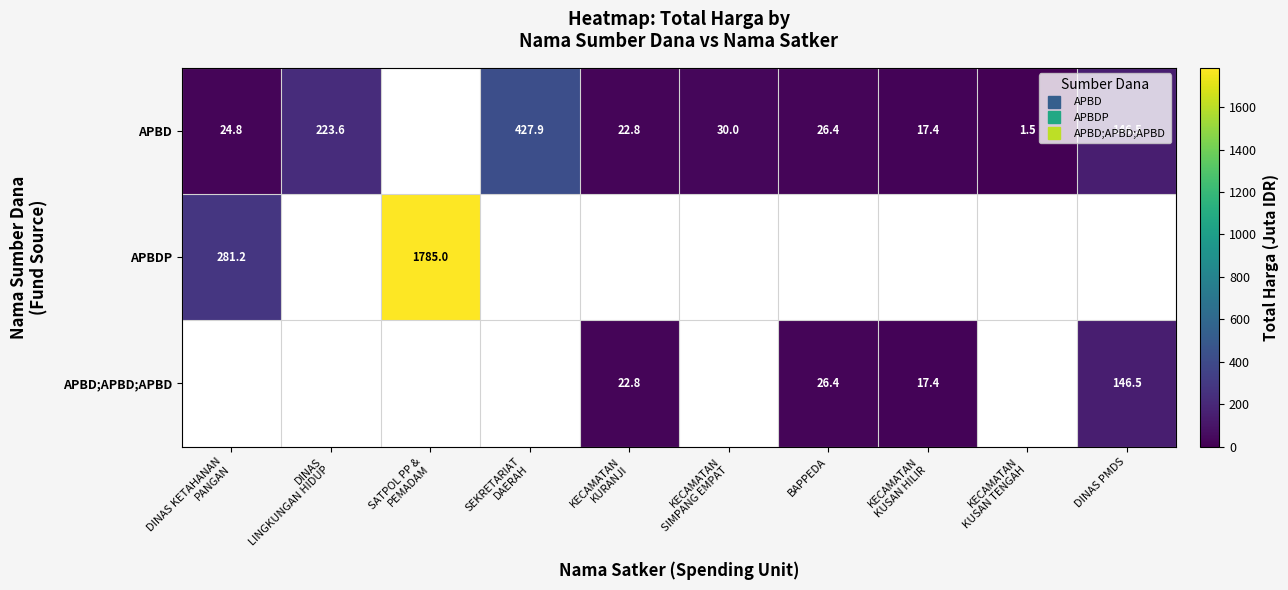

What is the highest value of the APBDP series?

1785.0